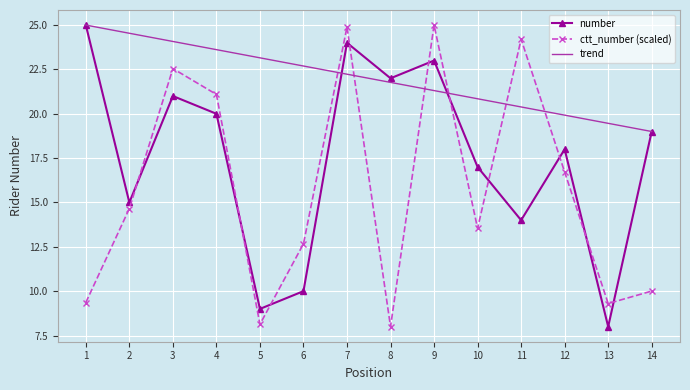

Which series changed the most between 5 and 9?

ctt_number (scaled)